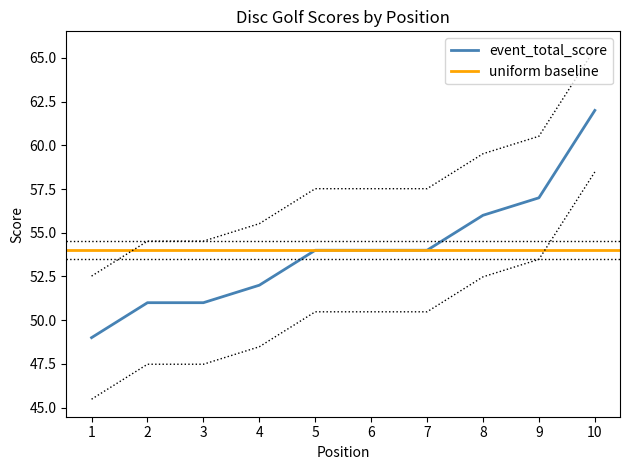

The value of round_total_score at 6 is 88.3. True or false?

False